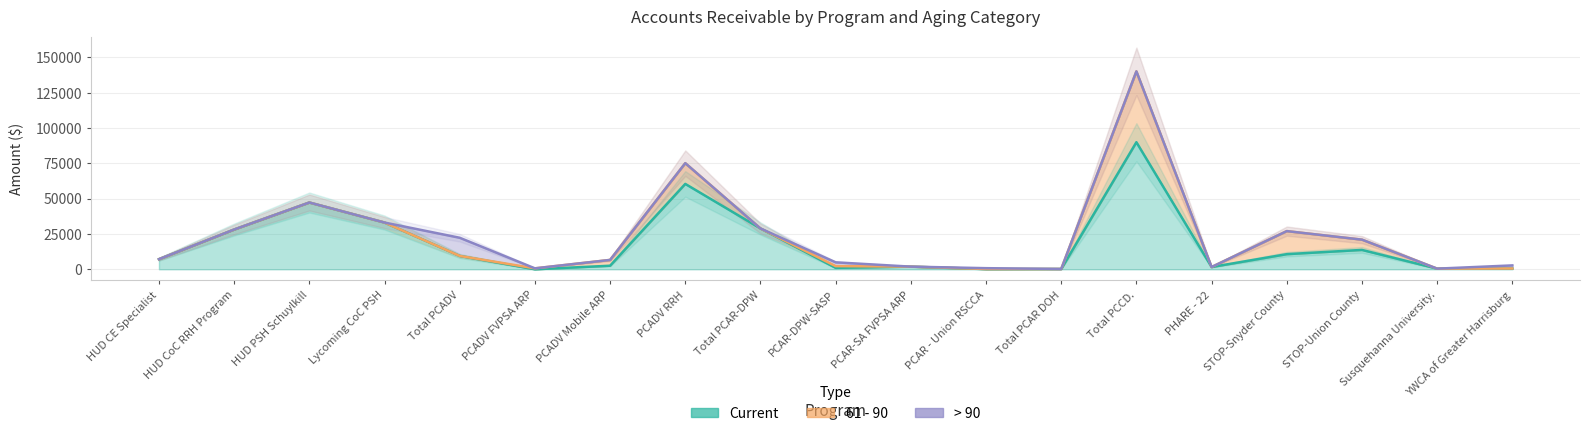

How many intersections are there between > 90 and 61 - 90?

1